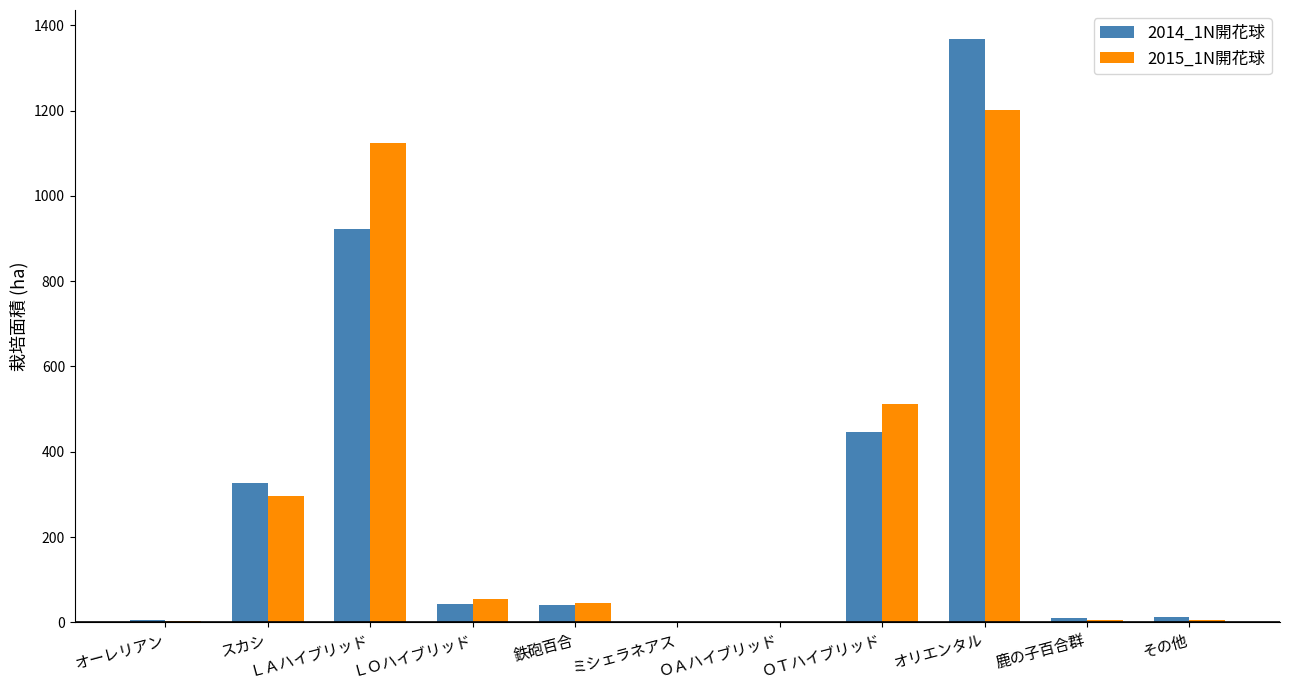

At which label does 2014_1N開花球 first exceed 40?

スカシ